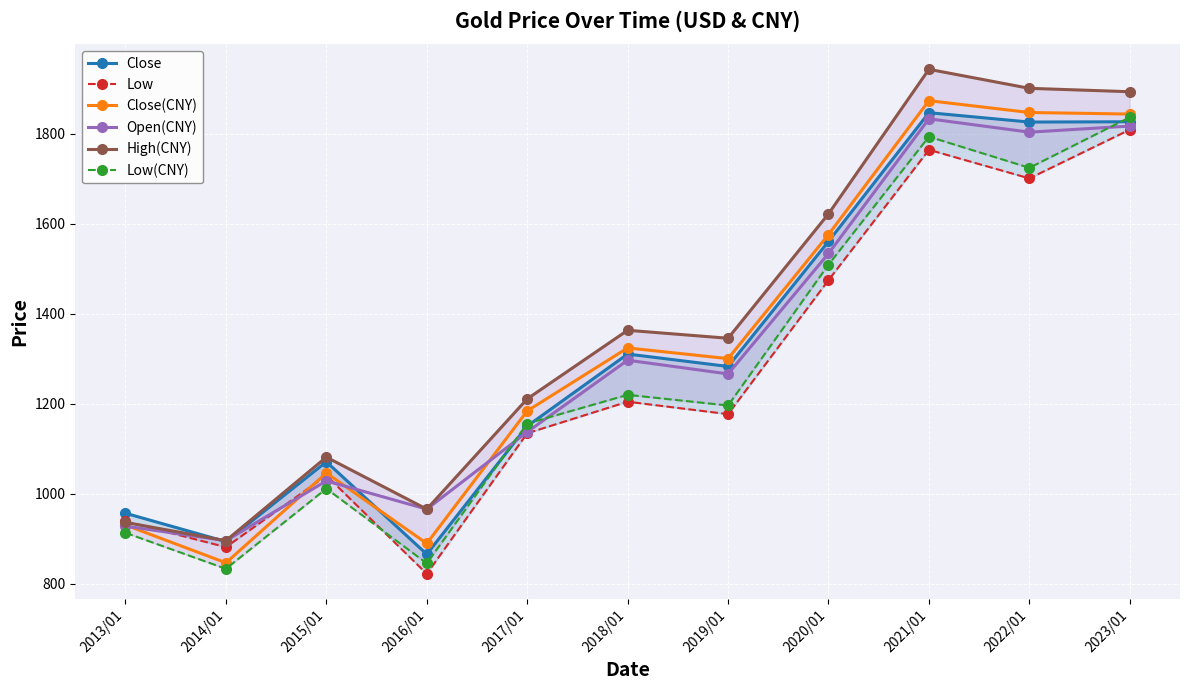

What is the label of the 5th point from the right?

2019/01